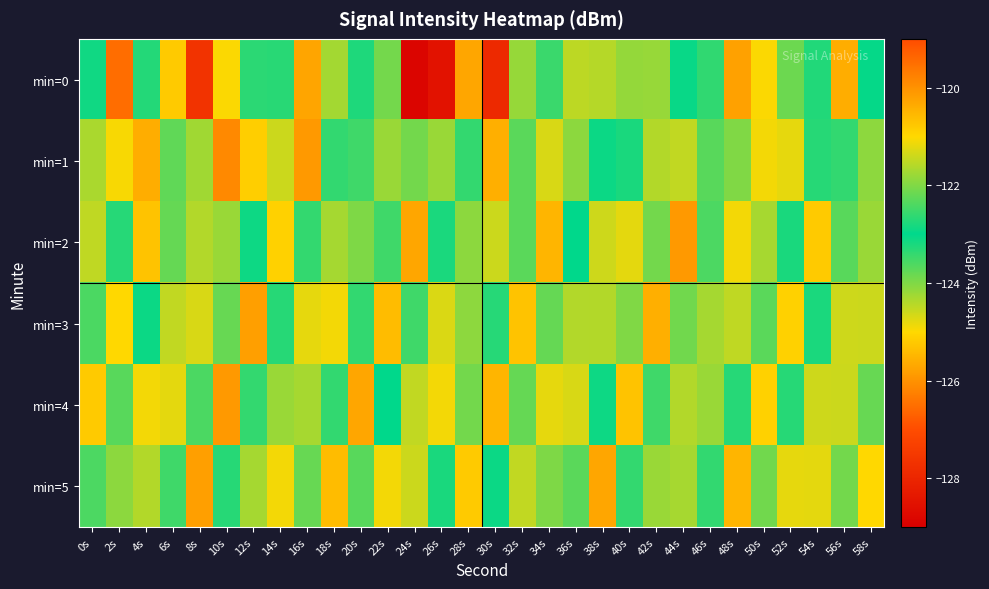

Reading left to right, what are all the values shown in this chart?

min=0: 0s=-123.1	2s=-119.5	4s=-122.7	6s=-125.2	8s=-127.6	10s=-125.0	12s=-123.3	14s=-122.7	16s=-120.3	18s=-121.7	20s=-122.8	22s=-123.9	24s=-128.9	26s=-128.5	28s=-125.7	30s=-127.9	32s=-121.8	34s=-122.5	36s=-121.5	38s=-124.4	40s=-121.8	42s=-124.2	44s=-122.9	46s=-122.6	48s=-125.8	50s=-125.0	52s=-122.2	54s=-122.7	56s=-120.4	58s=-123.0
min=1: 0s=-121.7	2s=-125.0	4s=-125.6	6s=-123.7	8s=-121.8	10s=-126.1	12s=-120.9	14s=-121.4	16s=-125.9	18s=-122.6	20s=-123.5	22s=-124.2	24s=-122.1	26s=-121.8	28s=-123.4	30s=-125.6	32s=-122.3	34s=-124.7	36s=-121.9	38s=-123.1	40s=-122.8	42s=-124.4	44s=-121.5	46s=-123.7	48s=-122.0	50s=-124.9	52s=-121.2	54s=-123.3	56s=-122.6	58s=-124.1
min=2: 0s=-124.5	2s=-122.7	4s=-125.3	6s=-123.8	8s=-121.6	10s=-124.2	12s=-122.9	14s=-125.1	16s=-123.4	18s=-121.7	20s=-124.0	22s=-122.5	24s=-125.7	26s=-123.2	28s=-121.9	30s=-124.6	32s=-122.3	34s=-125.5	36s=-123.0	38s=-121.4	40s=-124.8	42s=-122.1	44s=-125.9	46s=-123.6	48s=-121.1	50s=-124.3	52s=-122.8	54s=-125.2	56s=-123.7	58s=-121.8
min=3: 0s=-122.4	2s=-125.0	4s=-123.1	6s=-121.5	8s=-124.7	10s=-122.2	12s=-125.8	14s=-123.3	16s=-121.2	18s=-124.9	20s=-122.6	22s=-125.4	24s=-123.5	26s=-121.3	28s=-124.1	30s=-122.7	32s=-125.3	34s=-123.8	36s=-121.6	38s=-124.4	40s=-122.0	42s=-125.6	44s=-123.9	46s=-121.7	48s=-124.5	50s=-122.3	52s=-125.1	54s=-123.2	56s=-121.4	58s=-124.6
min=4: 0s=-125.2	2s=-123.7	4s=-121.1	6s=-124.8	8s=-122.4	10s=-125.9	12s=-123.4	14s=-121.8	16s=-124.3	18s=-122.6	20s=-125.7	22s=-123.0	24s=-121.5	26s=-124.9	28s=-122.1	30s=-125.5	32s=-123.8	34s=-121.2	36s=-124.7	38s=-122.9	40s=-125.3	42s=-123.5	44s=-121.6	46s=-124.2	48s=-122.7	50s=-125.1	52s=-123.3	54s=-121.4	56s=-124.6	58s=-122.2
min=5: 0s=-123.6	2s=-121.9	4s=-124.4	6s=-122.5	8s=-125.8	10s=-123.3	12s=-121.7	14s=-124.9	16s=-122.2	18s=-125.4	20s=-123.7	22s=-121.1	24s=-124.6	26s=-122.8	28s=-125.2	30s=-123.1	32s=-121.5	34s=-124.0	36s=-122.3	38s=-125.7	40s=-123.4	42s=-121.8	44s=-124.3	46s=-122.6	48s=-125.5	50s=-123.9	52s=-121.2	54s=-124.8	56s=-122.1	58s=-125.0